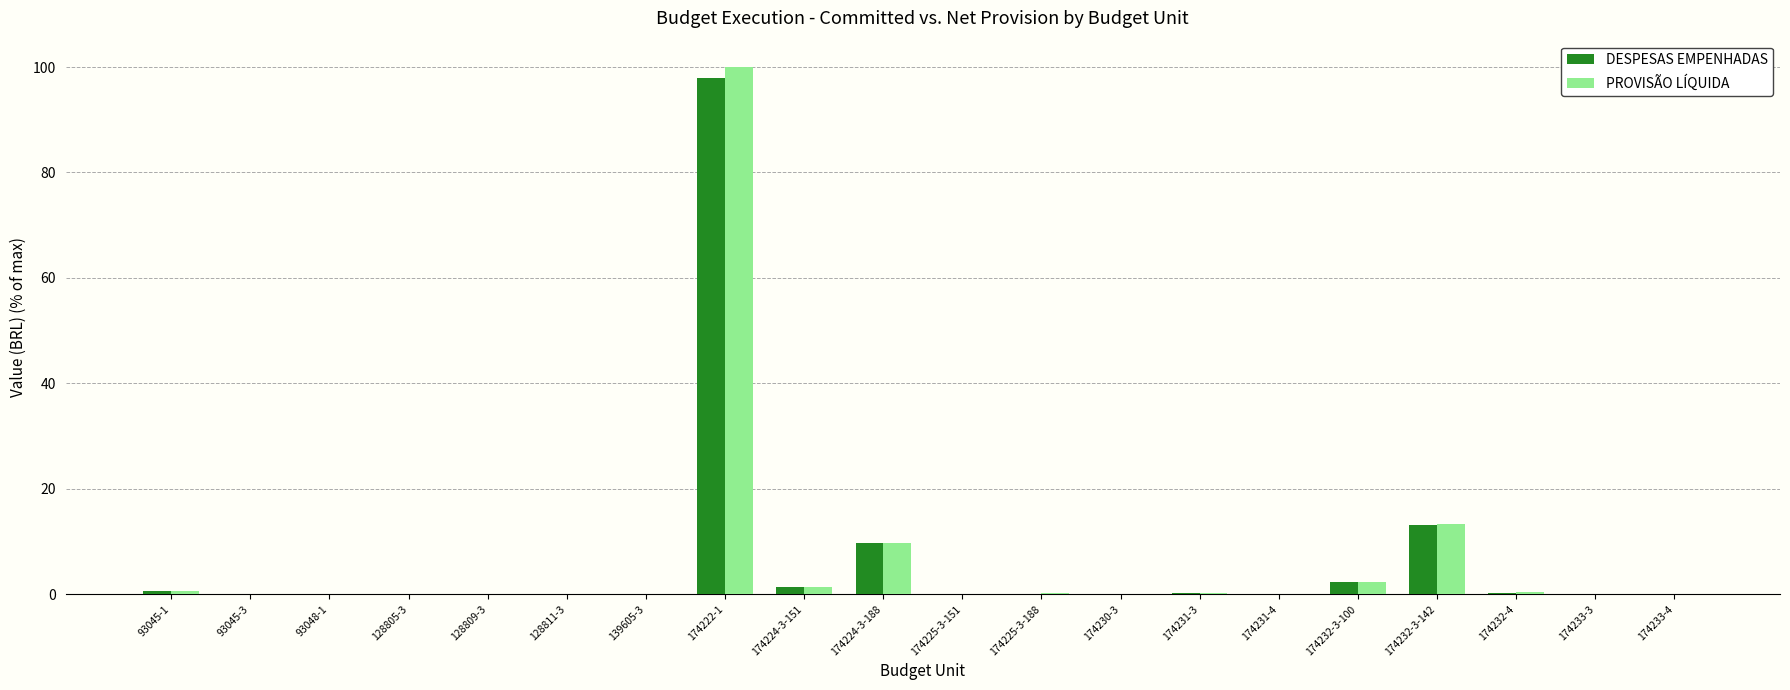

Which category has the highest value in the PROVISÃO LÍQUIDA series?

174222-1